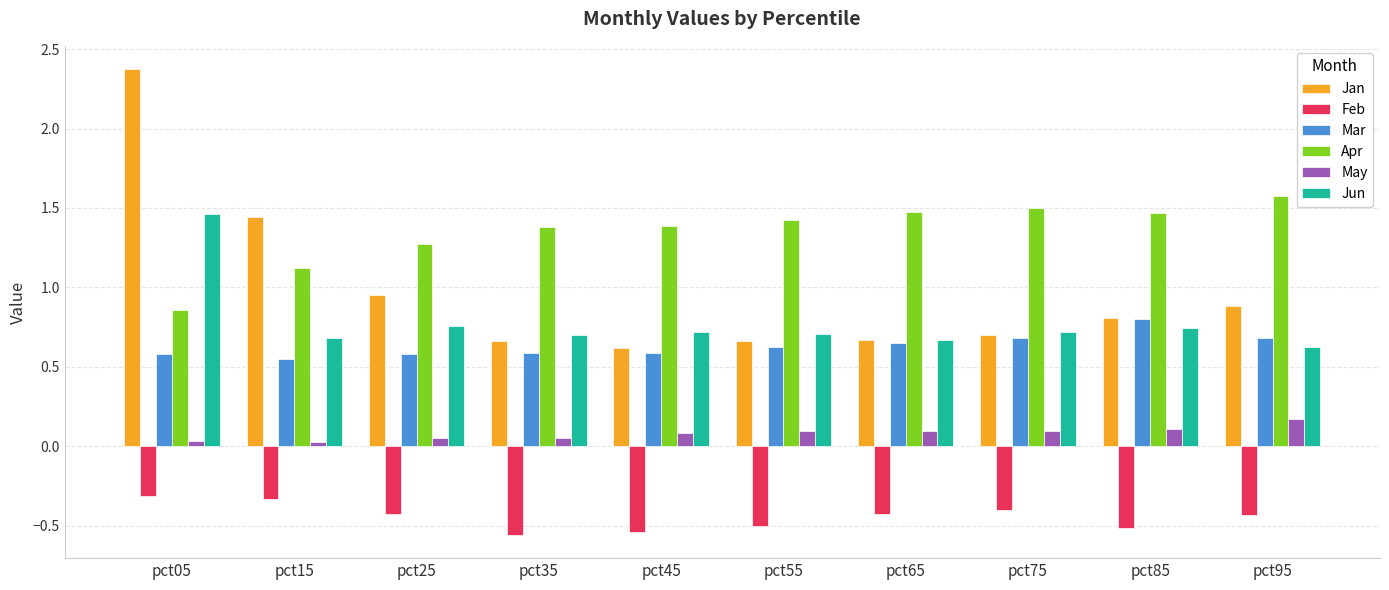

What value does the Mar series have at pct25?

0.6